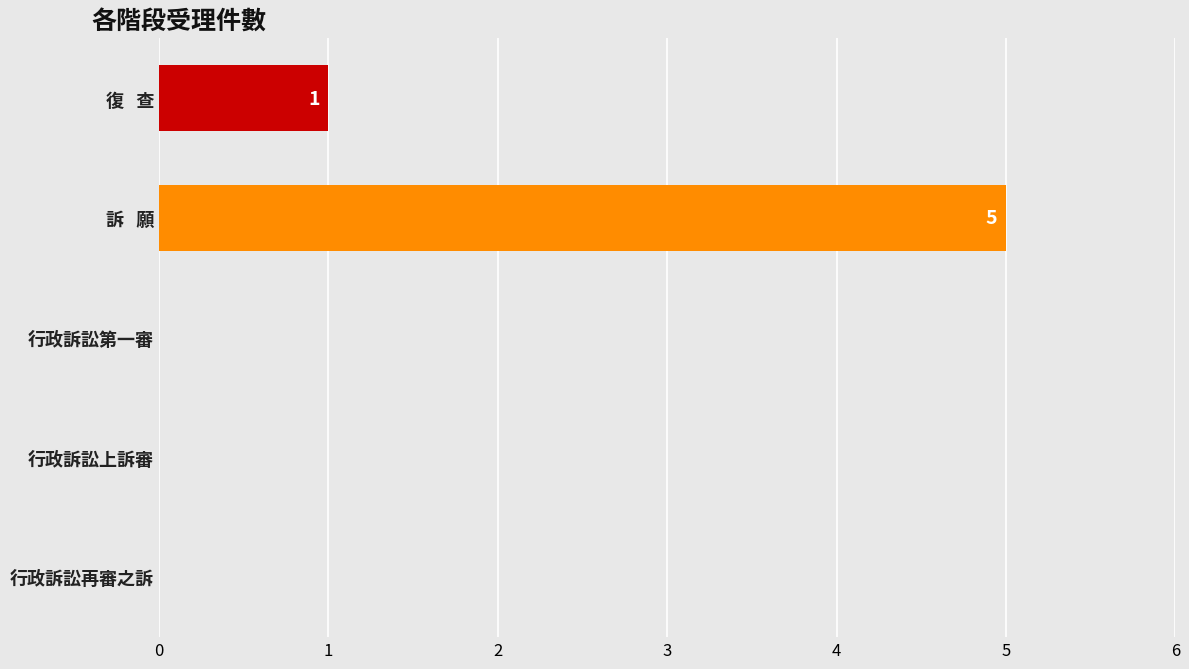

How many data points does each series have?

5